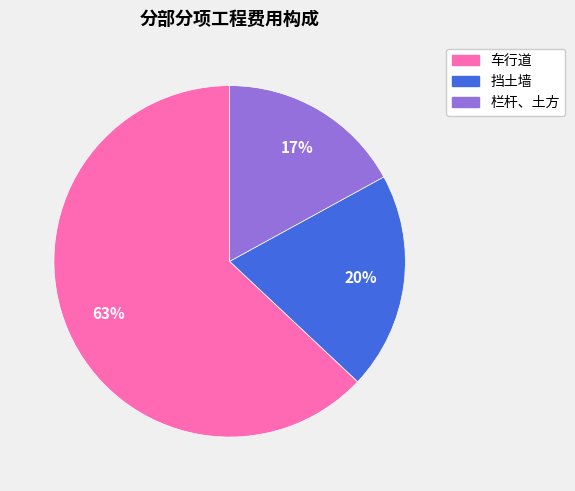

Which slice is the smallest?

栏杆、土方